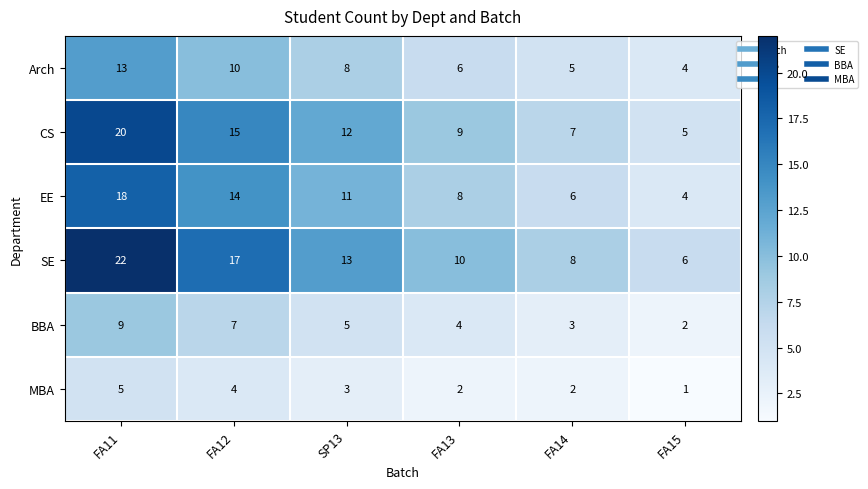

Where is MBA nearest to the value 3?

SP13